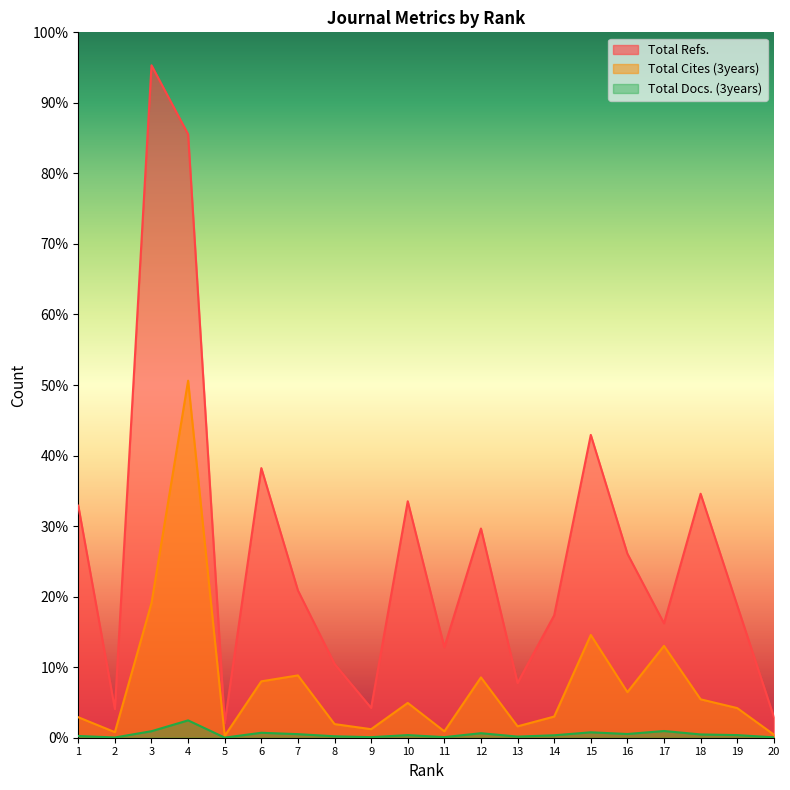

What are all the series names shown in the legend?

Total Refs., Total Cites (3years), Total Docs. (3years)